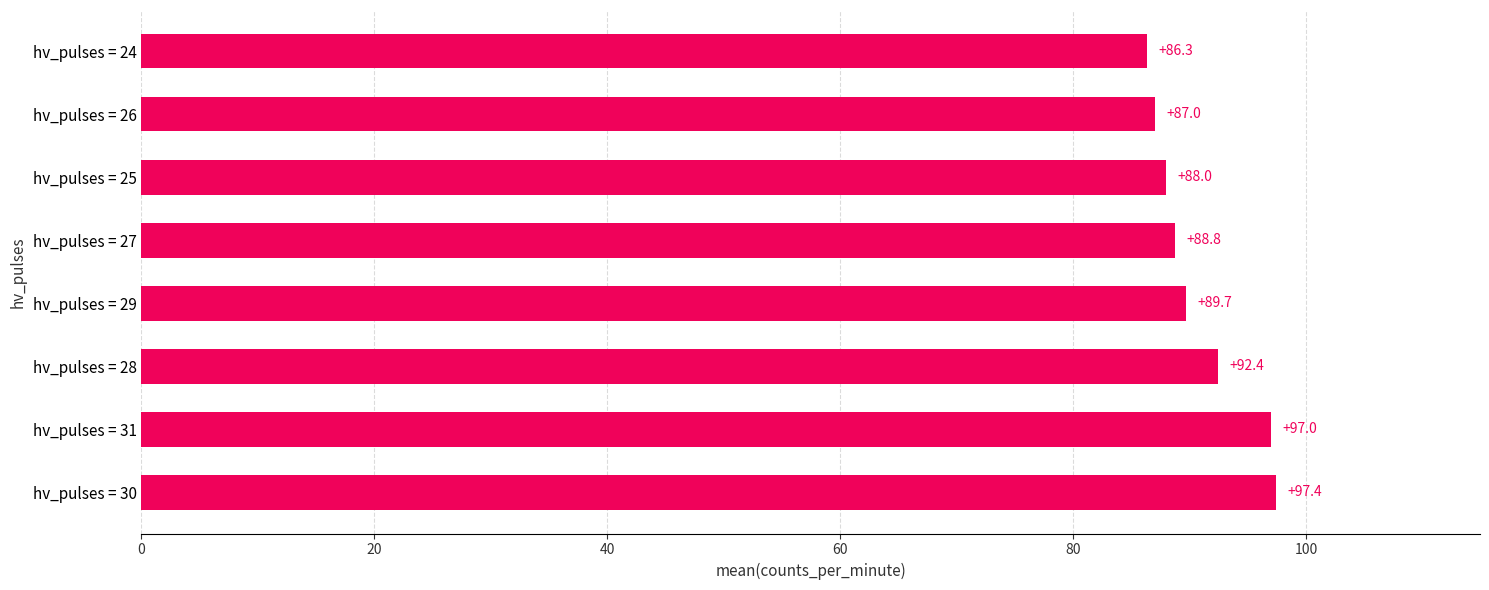

The chart shows a value of 23.4 at hv_pulses = 25. True or false?

False